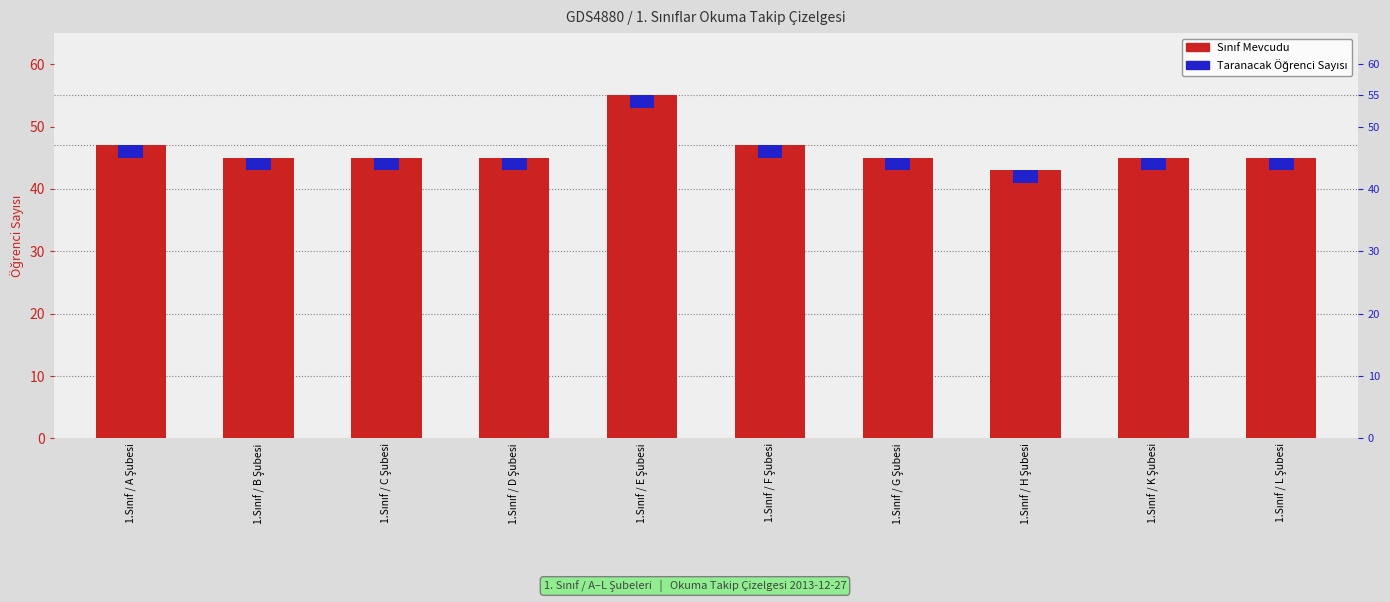

What is the label of the 9th bar from the right?

1.Sınıf / B Şubesi